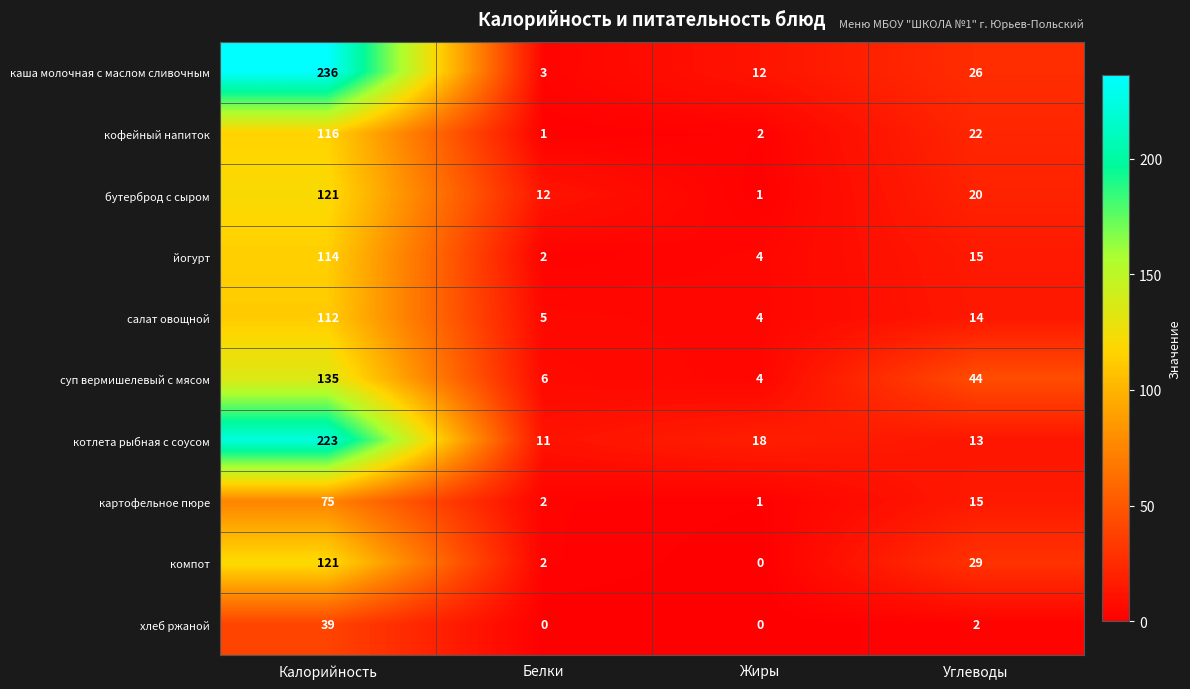

How many data points in бутерброд с сыром are less than 20?

2